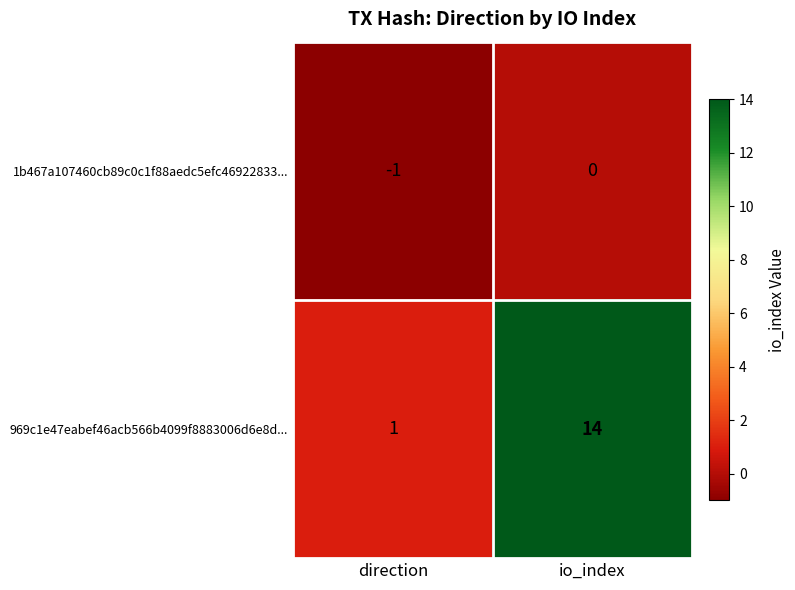

Between direction and io_index, which series saw the biggest shift?

969c1e47eabef46acb566b4099f8883006d6e8d...